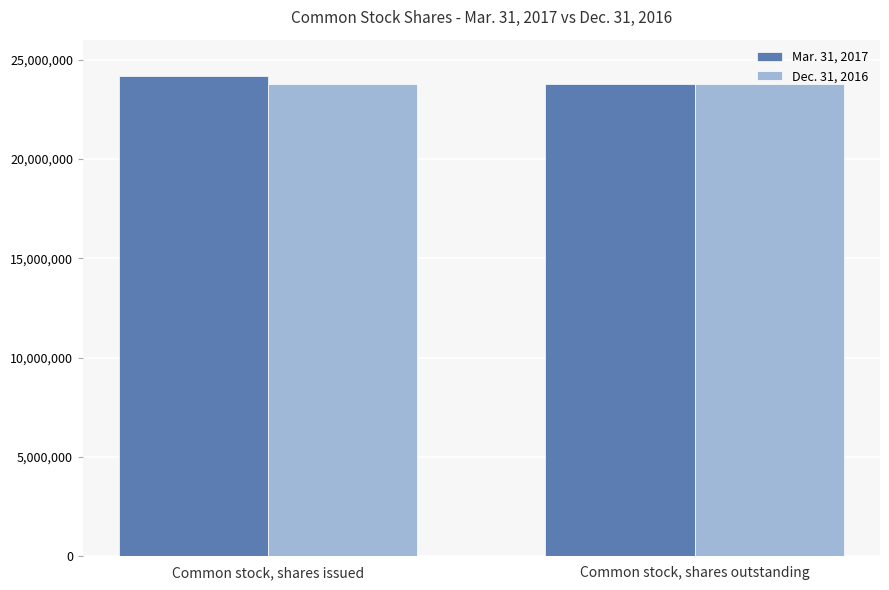

True or false: Mar. 31, 2017 has a value of 32155652 at Common stock, shares issued.

False